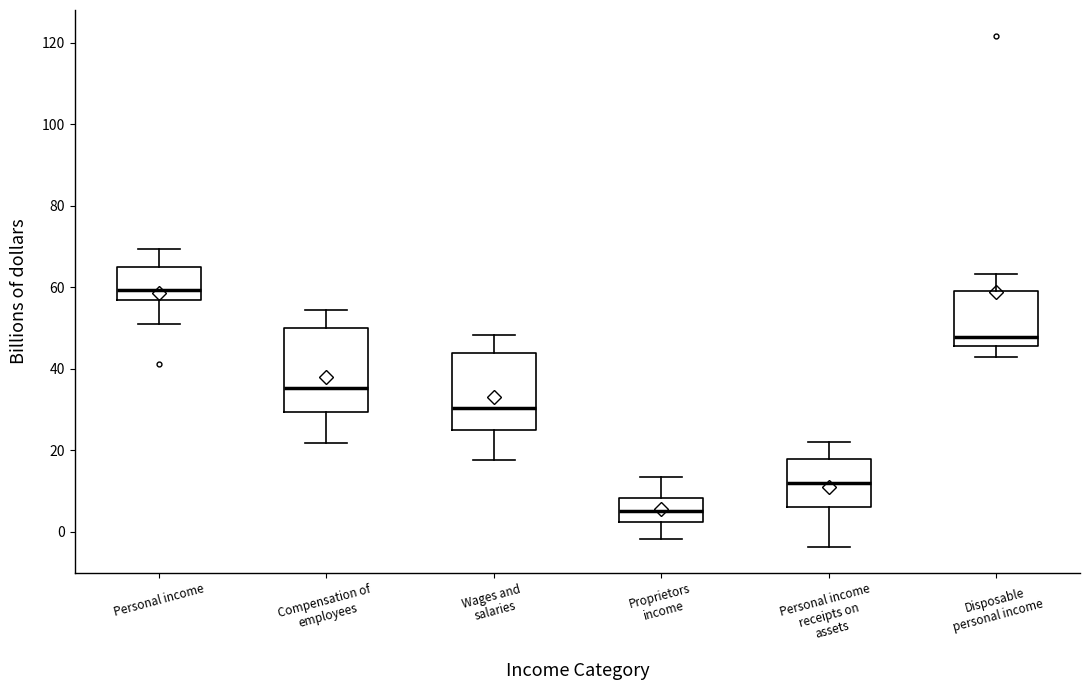

Reading left to right, read every box against the y-axis: the position of its median line, the range the box covers, and the ends of its whiskers. The values are not printed on the chart, so give them approximately, as read against the axis.

Personal income: median 60, box 56 to 64, whiskers 52 to 70
Compensation of employees: median 36, box 30 to 50, whiskers 22 to 54
Wages and salaries: median 30, box 24 to 44, whiskers 18 to 48
Proprietors income: median 6, box 2 to 8, whiskers -2 to 14
Personal income receipts on assets: median 12, box 6 to 18, whiskers -4 to 22
Disposable personal income: median 48, box 46 to 60, whiskers 44 to 64